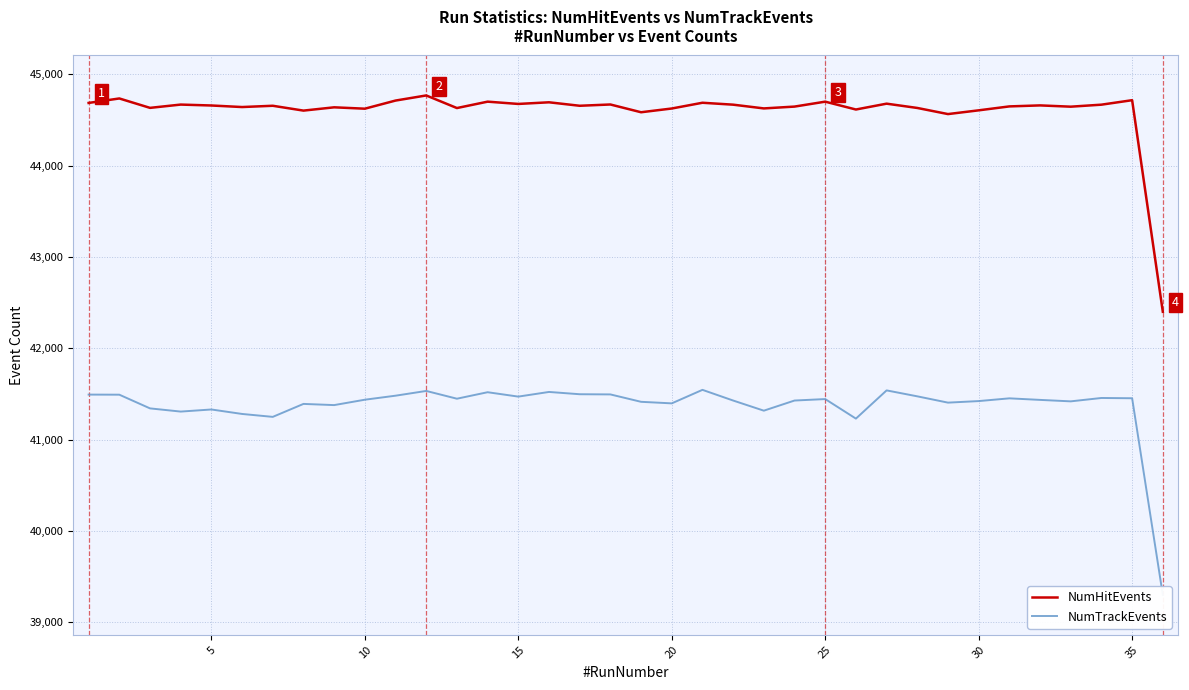

What is the minimum value for NumTrackEvents?

39298